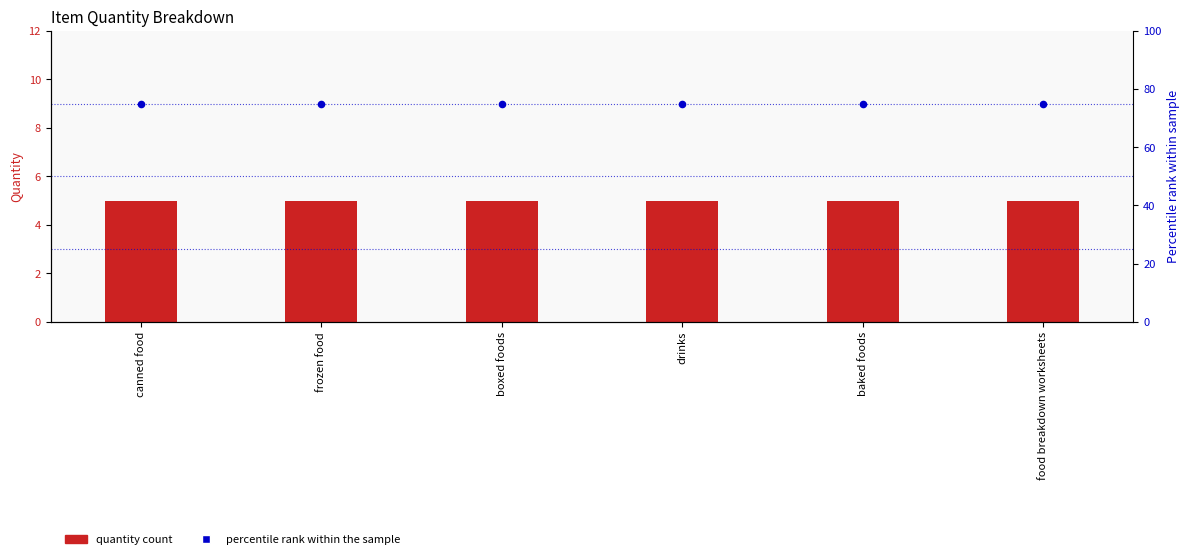

What are all the series names shown in the legend?

quantity count, percentile rank within the sample